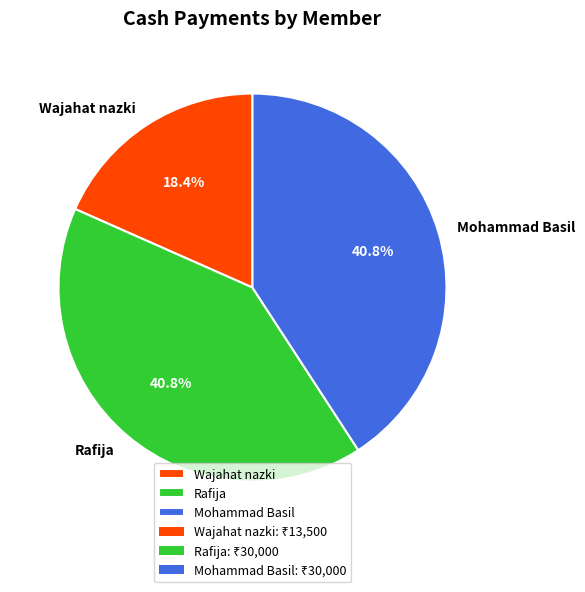

How much of the chart is everything except Mohammad Basil?

59.2%